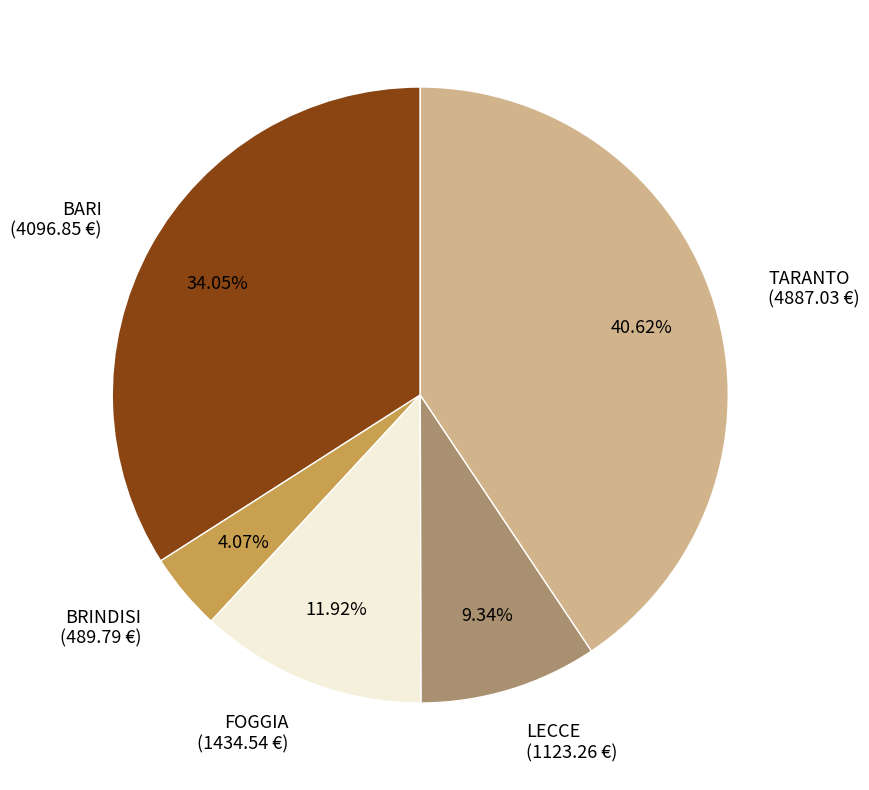

Which has a higher value, LECCE or BARI?

BARI